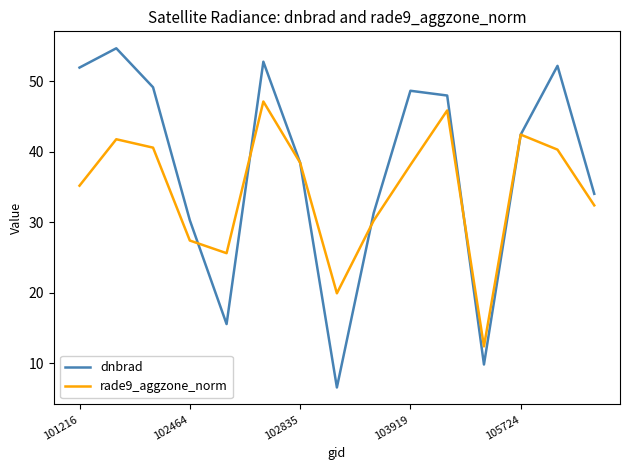

Is this an area chart (filled region under the line)?

No